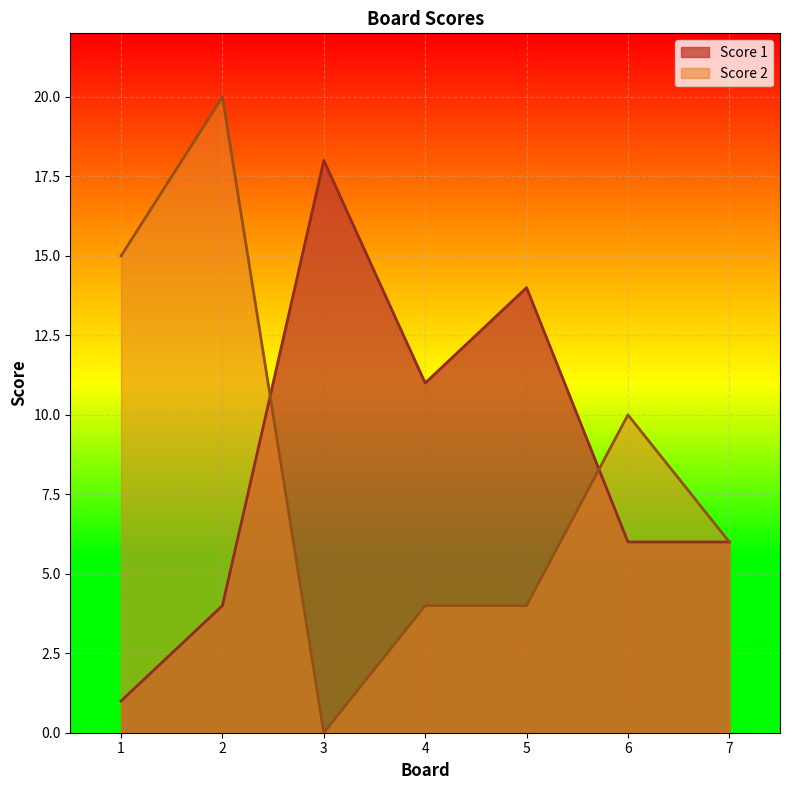

Does the chart display data point markers on the line(s)?

No